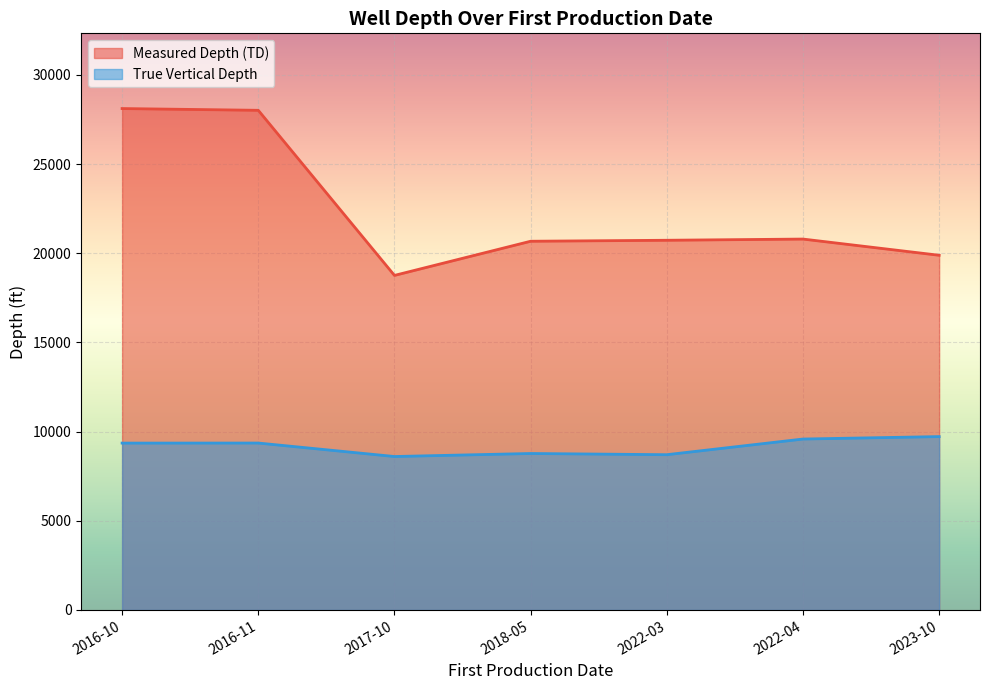

What is the difference between the highest and lowest values at 2022-04?

11210.9